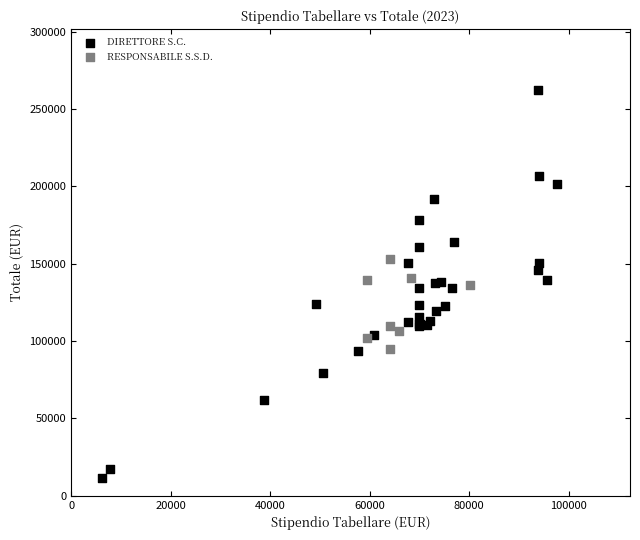

Which series has the largest Y range (max minus min)?

DIRETTORE S.C.